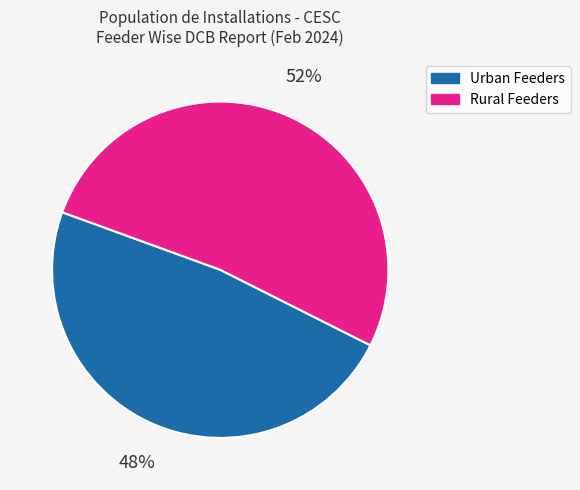

To the nearest percent, what is the difference between the largest and smallest slice percentages?

4%